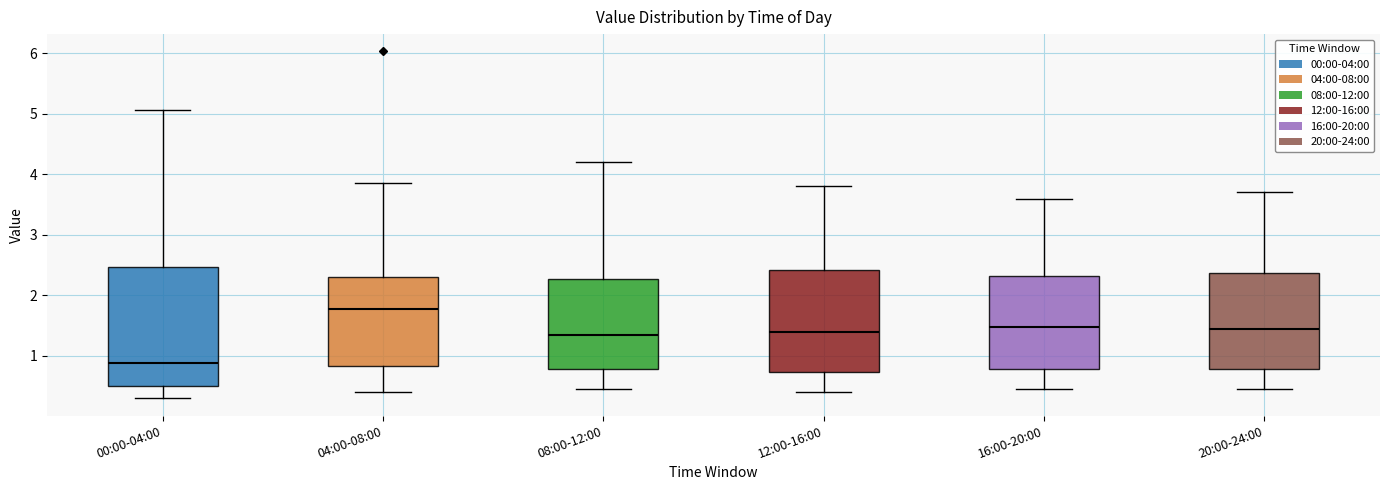

Reading left to right, transcribe this box plot: for each box, give where its median line is, the range the box spans, and where its two whiskers end, as read against the y-axis. The values are not printed on the chart, so give them approximately, as read against the axis.

00:00-04:00: median 0.9, box 0.5 to 2.5, whiskers 0.3 to 5.1
04:00-08:00: median 1.8, box 0.8 to 2.3, whiskers 0.4 to 3.9
08:00-12:00: median 1.4, box 0.8 to 2.3, whiskers 0.5 to 4.2
12:00-16:00: median 1.4, box 0.7 to 2.4, whiskers 0.4 to 3.8
16:00-20:00: median 1.5, box 0.8 to 2.3, whiskers 0.5 to 3.6
20:00-24:00: median 1.5, box 0.8 to 2.4, whiskers 0.5 to 3.7